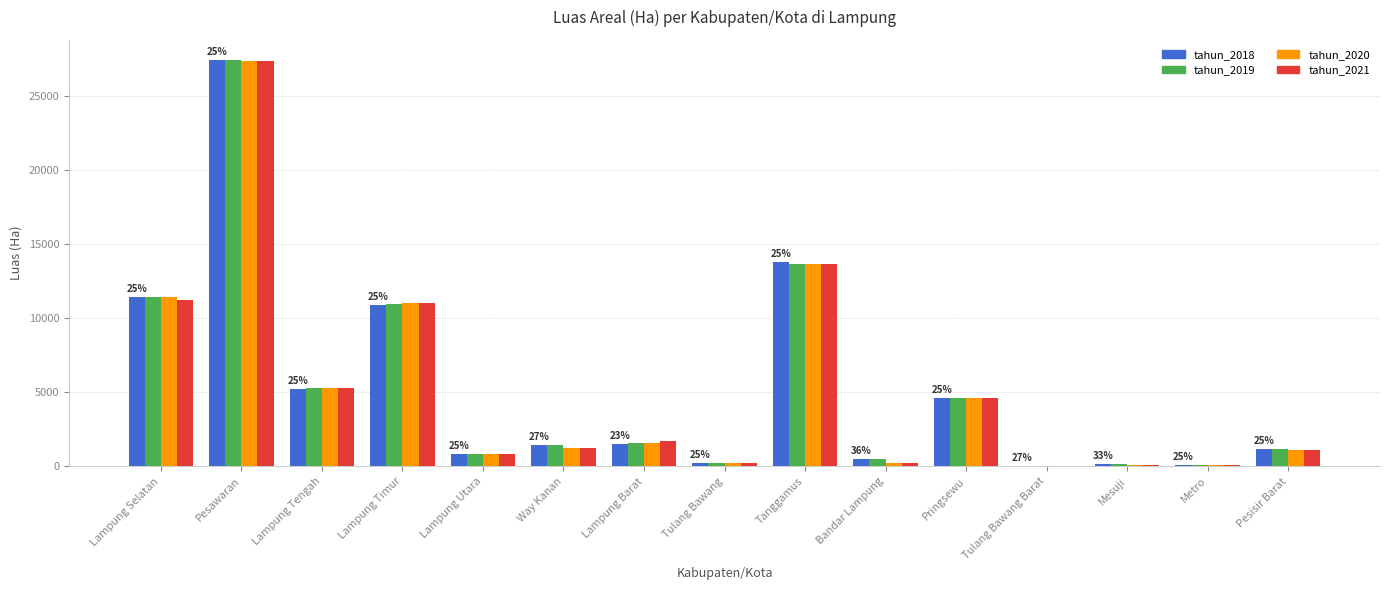

The value of tahun_2019 at Pesawaran is 45059. True or false?

False